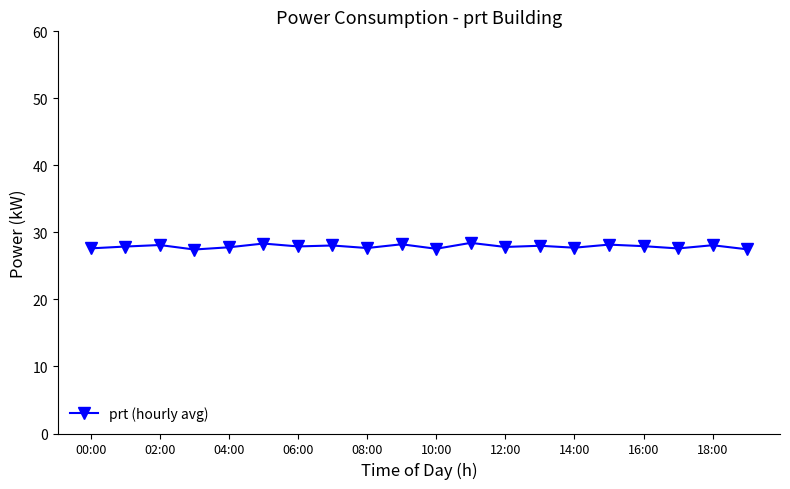

What is the maximum value shown in the chart?

28.4